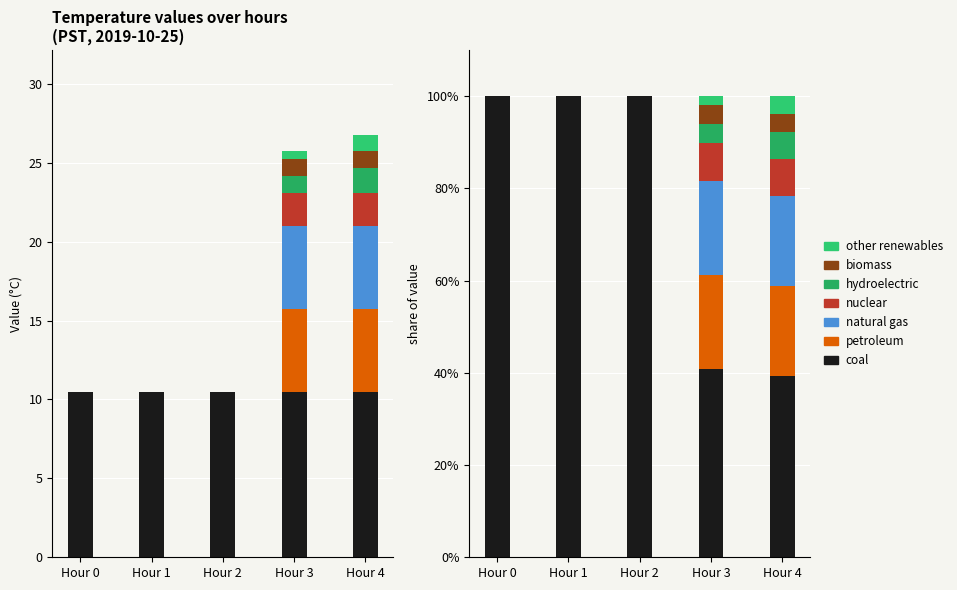

Rank the categories by natural gas value from highest to lowest.

Hour 3, Hour 4, Hour 0, Hour 1, Hour 2